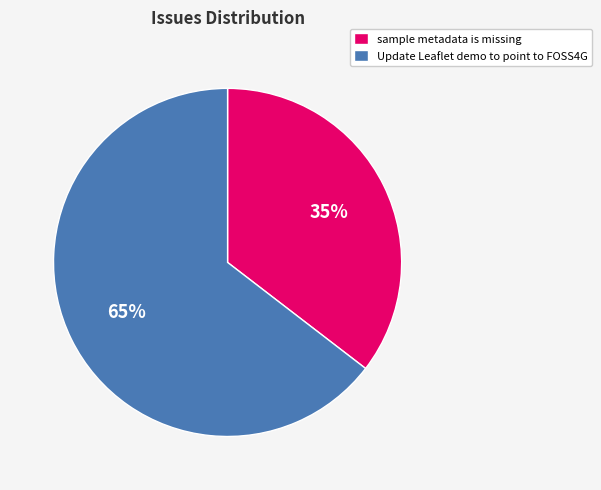

To the nearest percent, what portion does Update Leaflet demo to point to FOSS4G represent?

65%